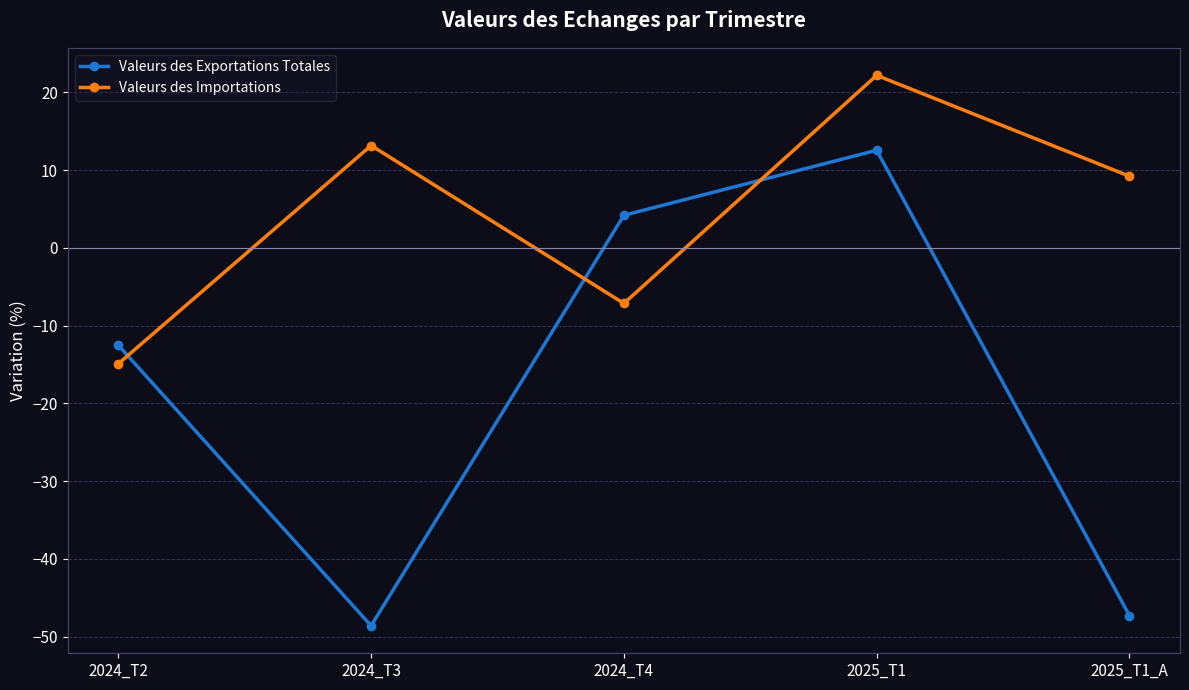

Between which two adjacent categories do Valeurs des Importations and Valeurs des Exportations Totales first intersect?

2024_T2 and 2024_T3